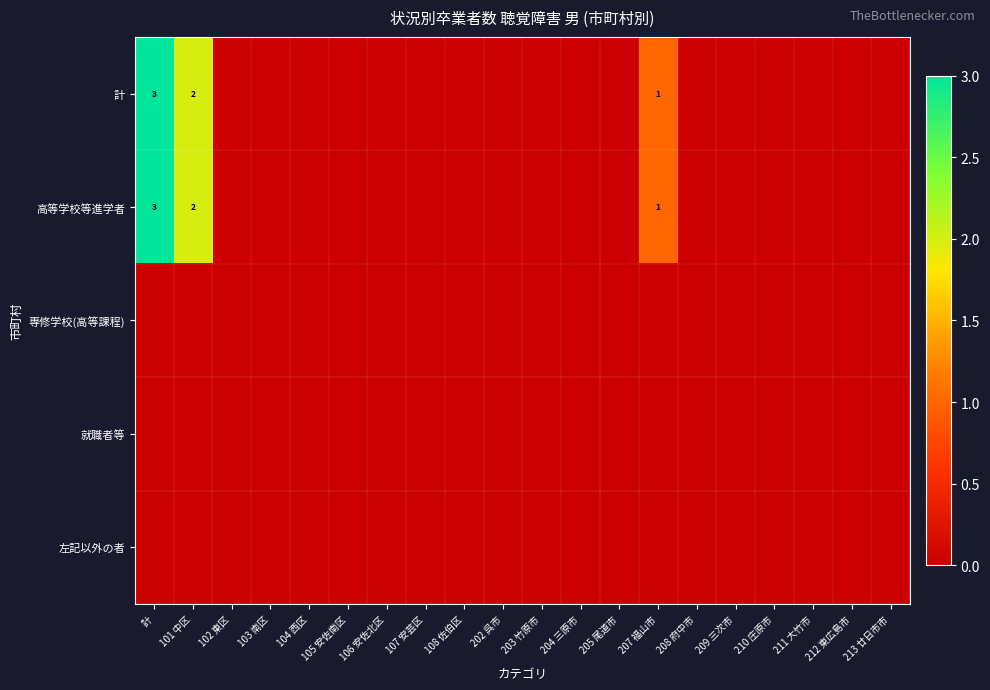

The 左記以外の者 series shows 0 at 102 東区. True or false?

True